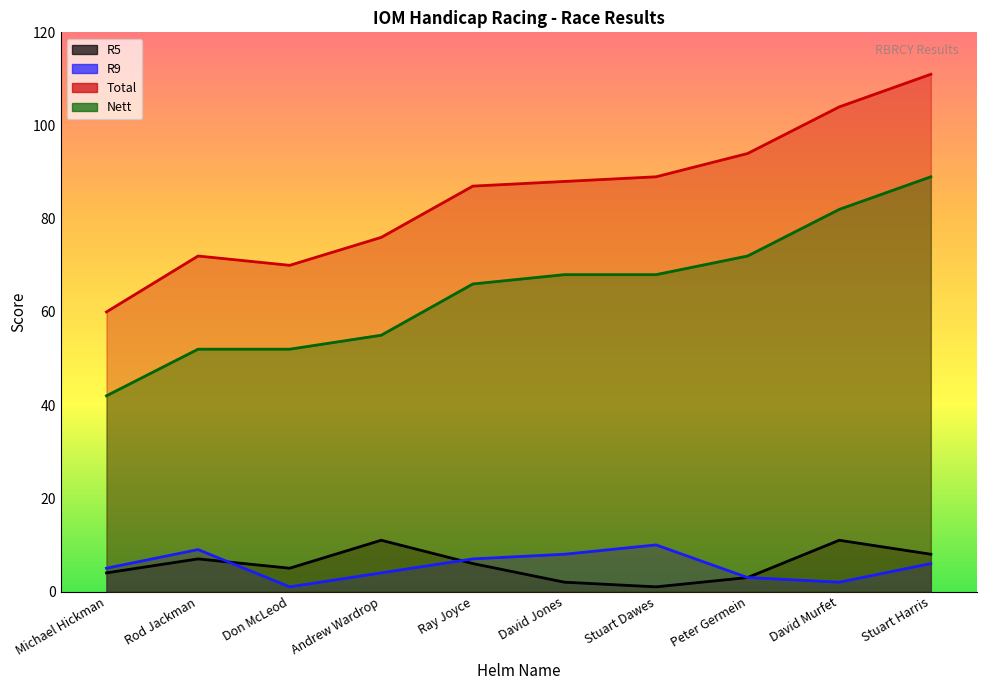

List the series in order of their peak value, highest first.

Total, Nett, R5, R9